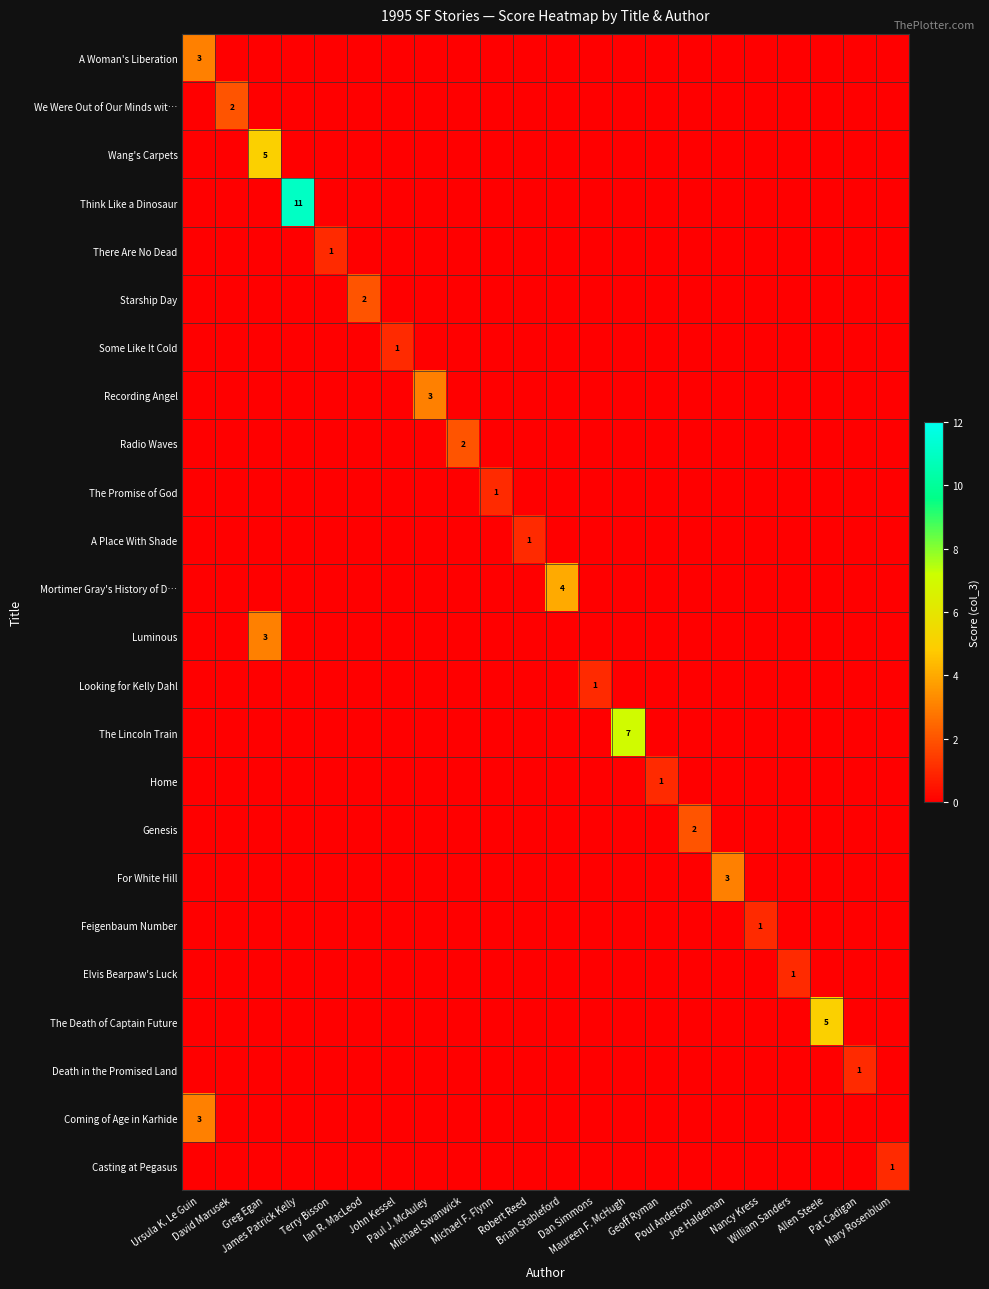

Rank the categories by Home value from lowest to highest.

Ursula K. Le Guin, David Marusek, Greg Egan, James Patrick Kelly, Terry Bisson, Ian R. MacLeod, John Kessel, Paul J. McAuley, Michael Swanwick, Michael F. Flynn, Robert Reed, Brian Stableford, Dan Simmons, Maureen F. McHugh, Poul Anderson, Joe Haldeman, Nancy Kress, William Sanders, Allen Steele, Pat Cadigan, Mary Rosenblum, Geoff Ryman